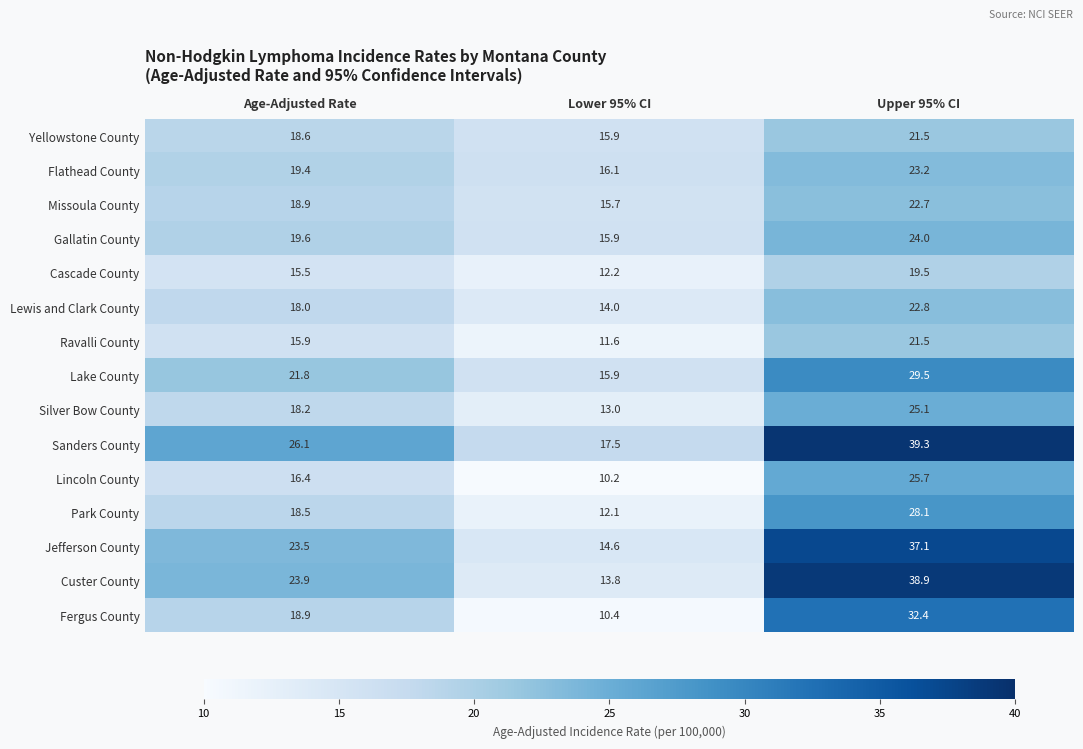

What is the sum of all Custer County values?

76.6